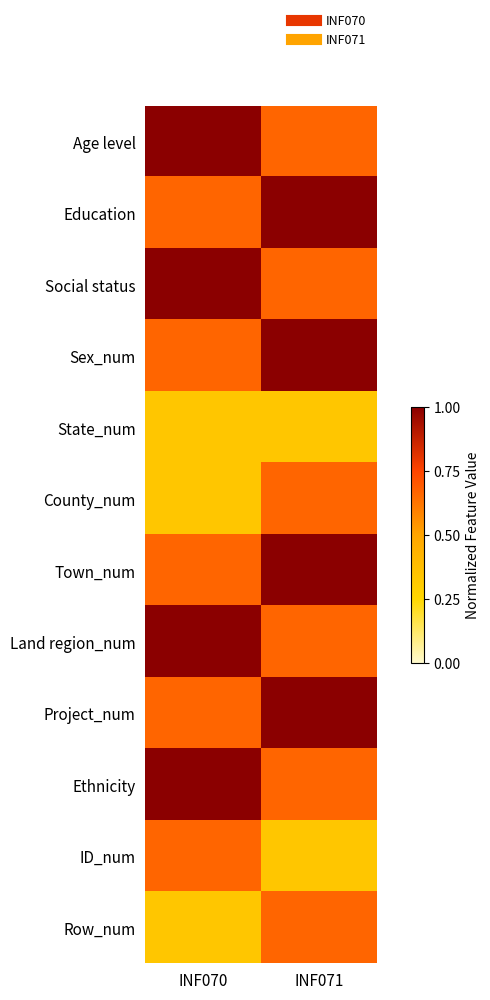

Which series changed the most between INF070 and INF071?

Age level